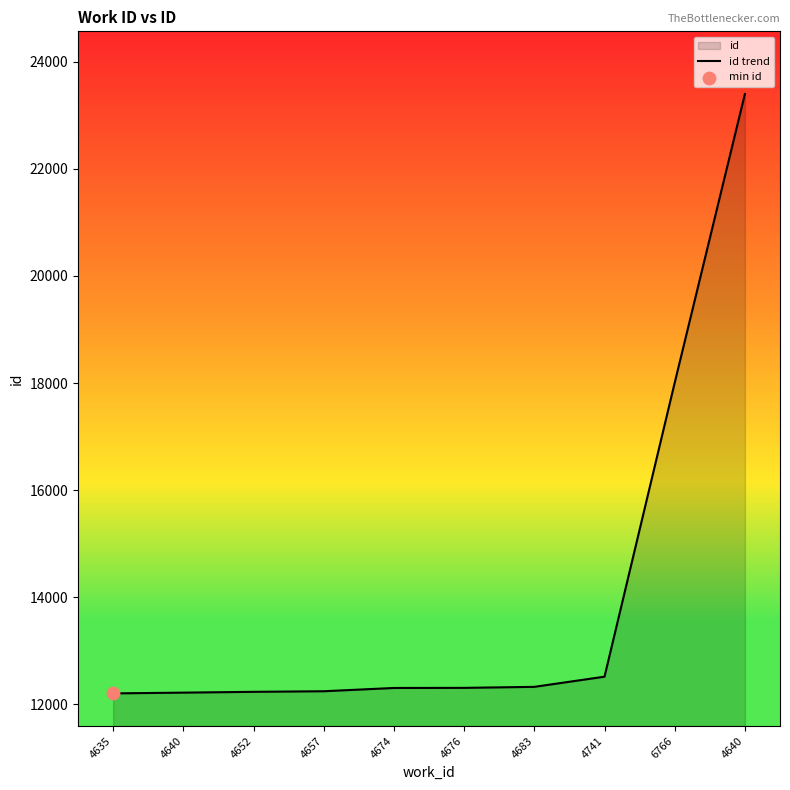

What is the ratio of the value at 4741 to the value at 4635?

1.0